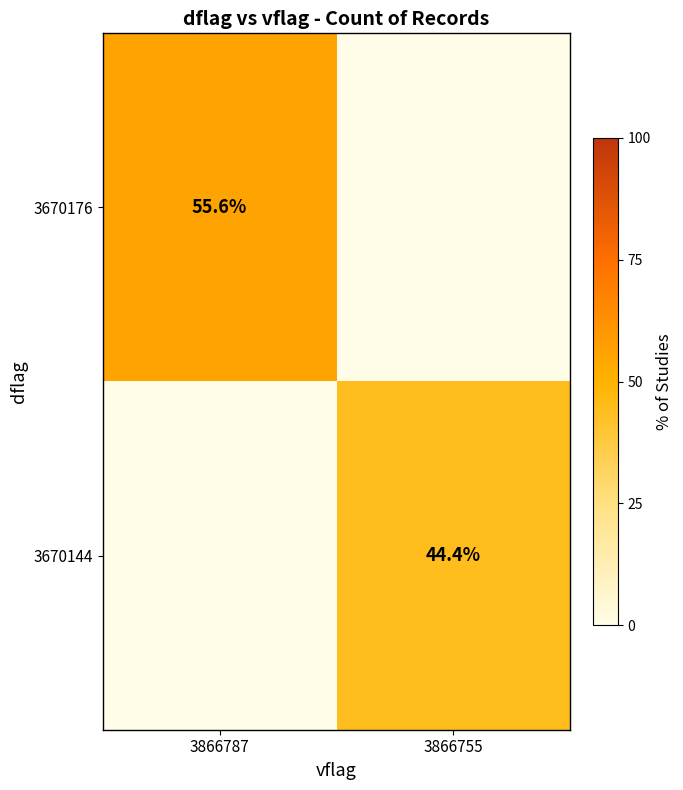

Is the value of 3670144 at 3866755 greater than the value of 3670176 at 3866787?

No